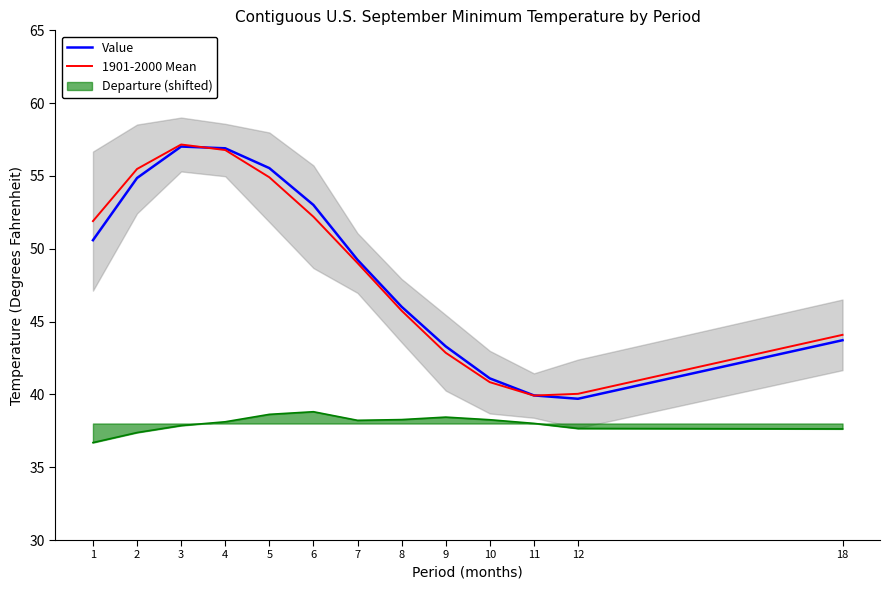

What is the total value across all series at 8?

91.8